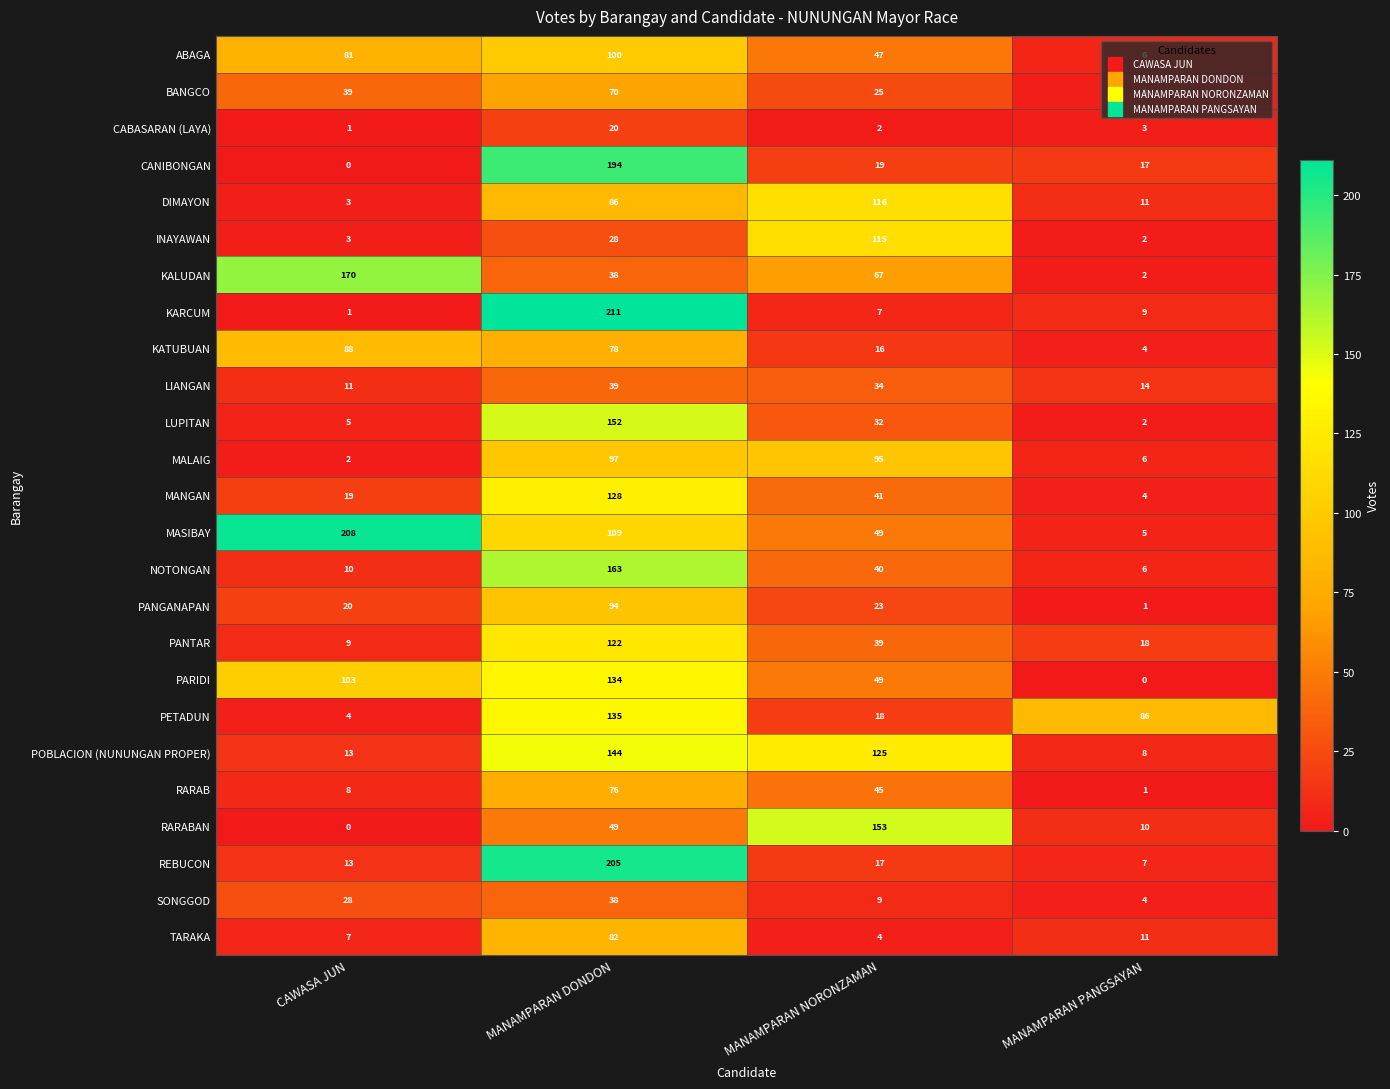

List the series in order of their peak value, highest first.

KARCUM, MASIBAY, REBUCON, CANIBONGAN, KALUDAN, NOTONGAN, RARABAN, LUPITAN, POBLACION (NUNUNGAN PROPER), PETADUN, PARIDI, MANGAN, PANTAR, DIMAYON, INAYAWAN, ABAGA, MALAIG, PANGANAPAN, KATUBUAN, TARAKA, RARAB, BANGCO, LIANGAN, SONGGOD, CABASARAN (LAYA)